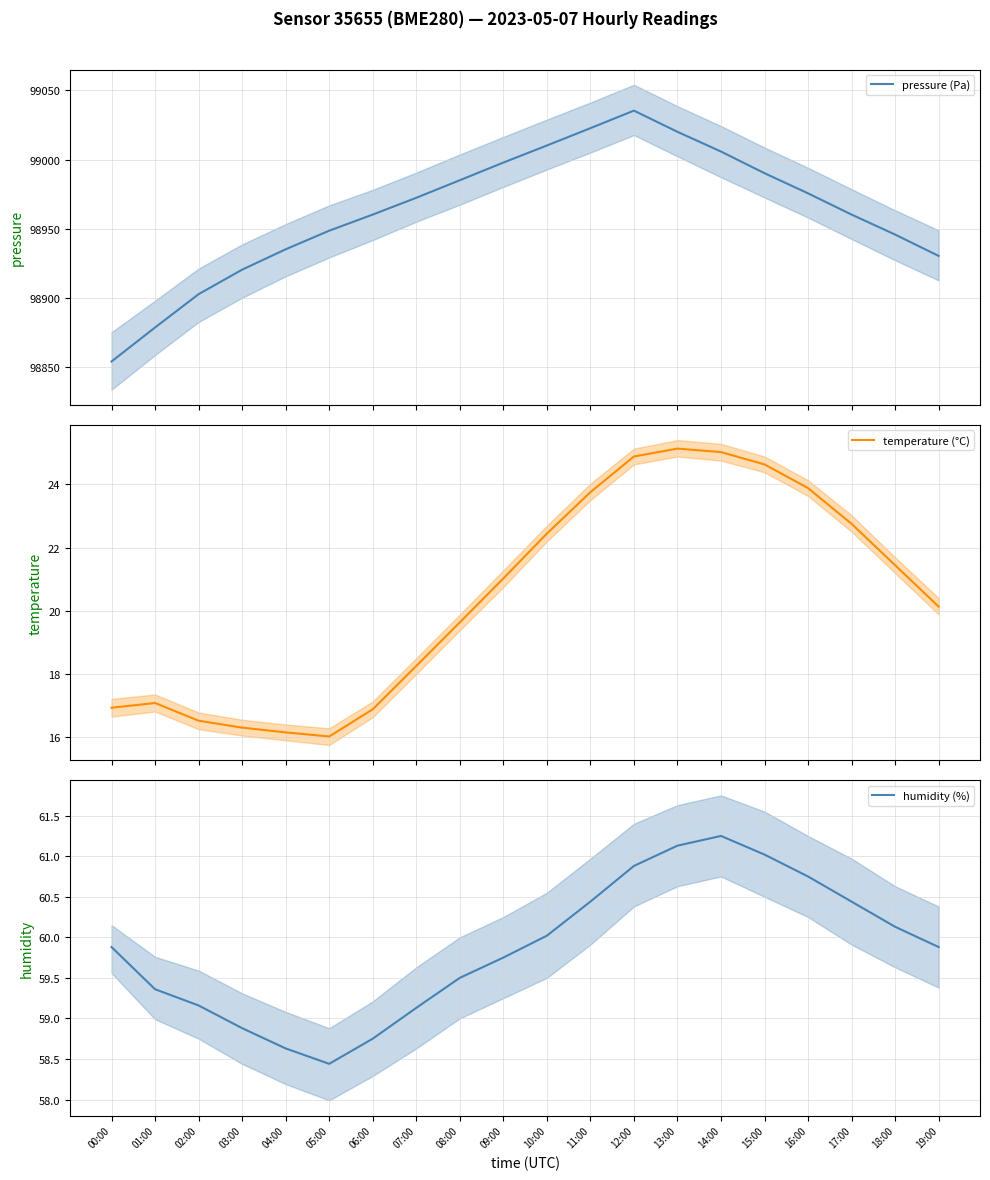

At how many categories does at least one series exceed 55501?

20